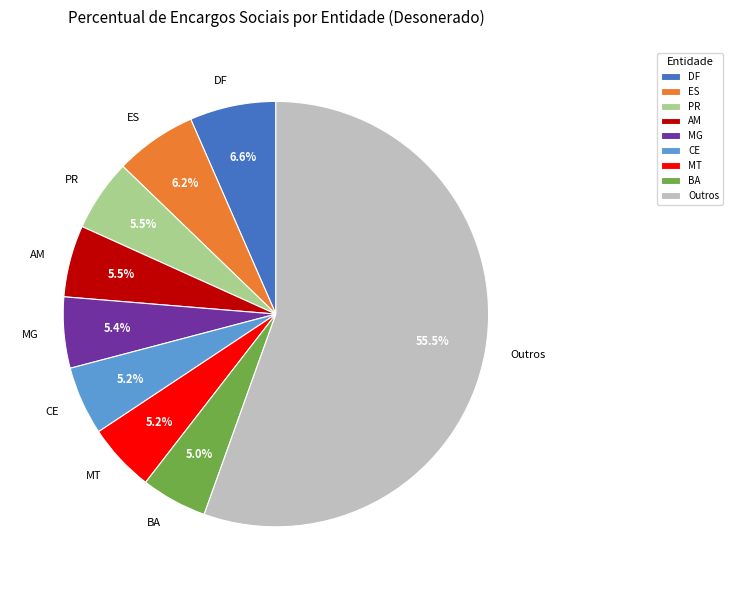

Combined, do MG and DF account for over 50%?

No